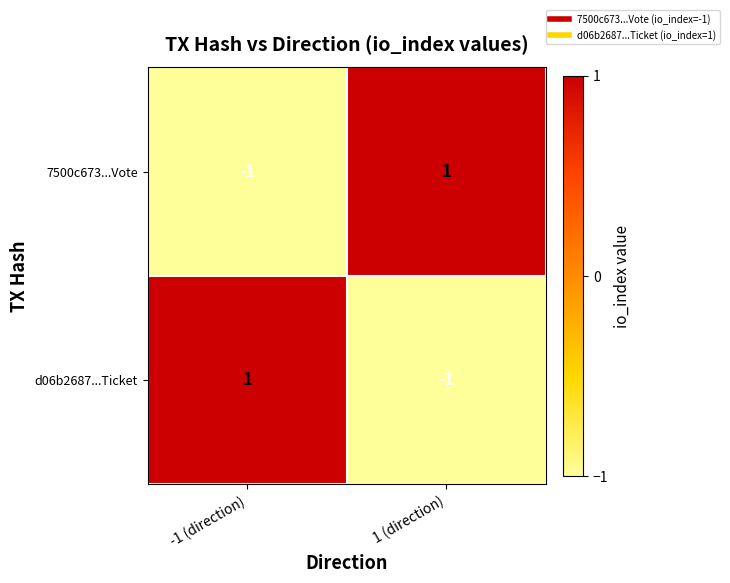

True or false: d06b2687...Ticket has a value of 0 at 1 (direction).

False